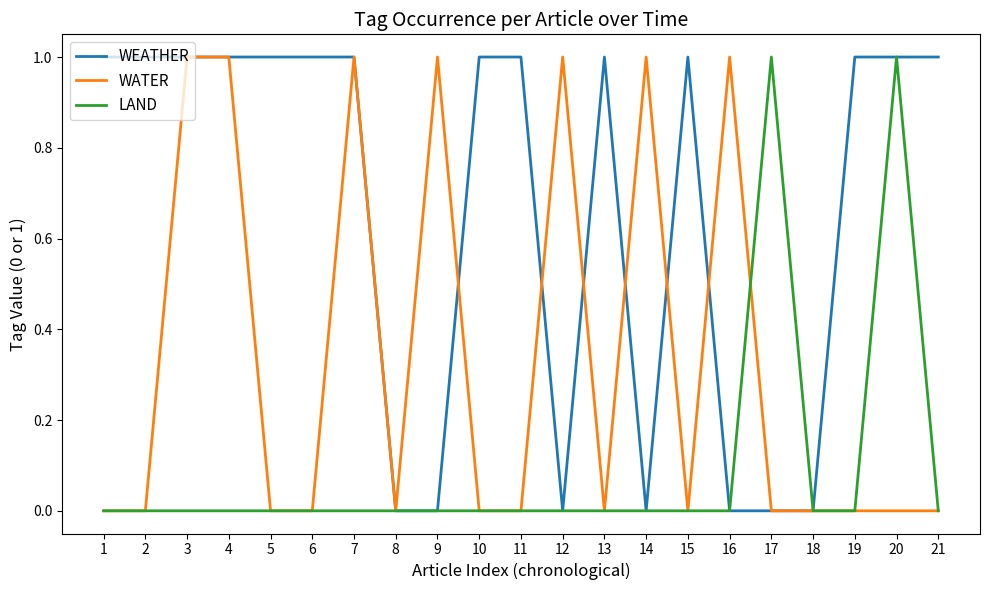

Is it true that WATER equals 0 at 2?

True